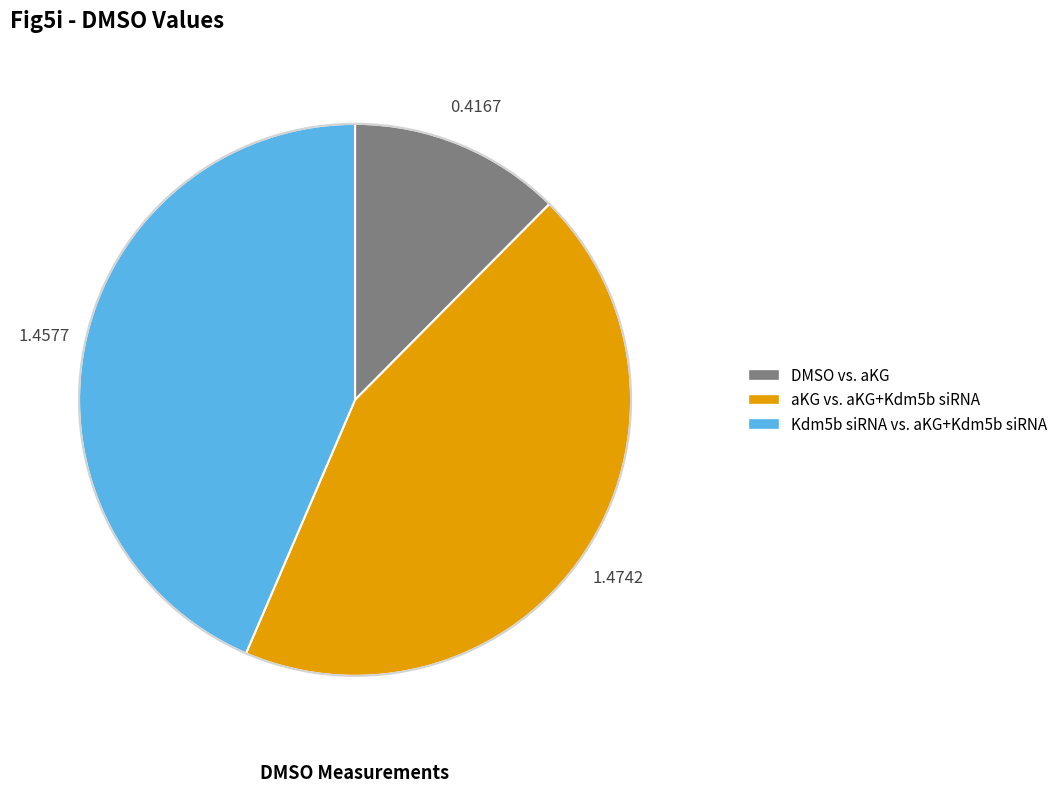

What is the ratio of the value at DMSO vs. aKG to the value at Kdm5b siRNA vs. aKG+Kdm5b siRNA?

0.3